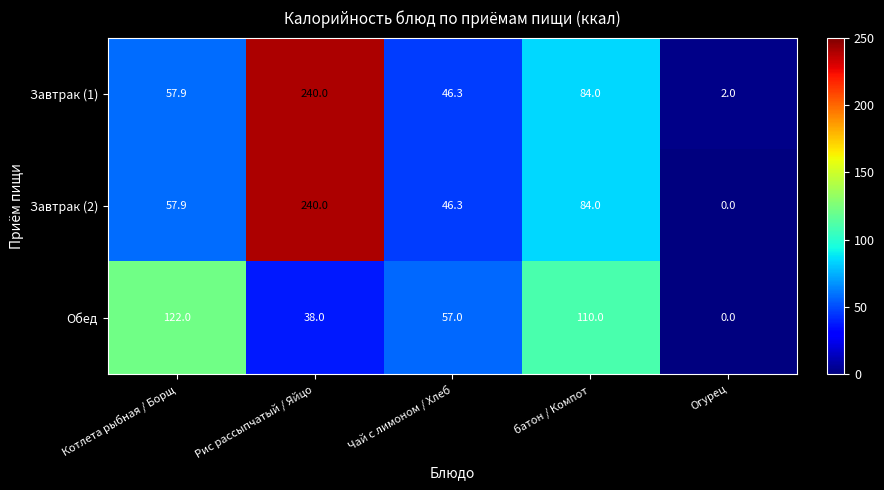

Count the number of categories in the chart.

5